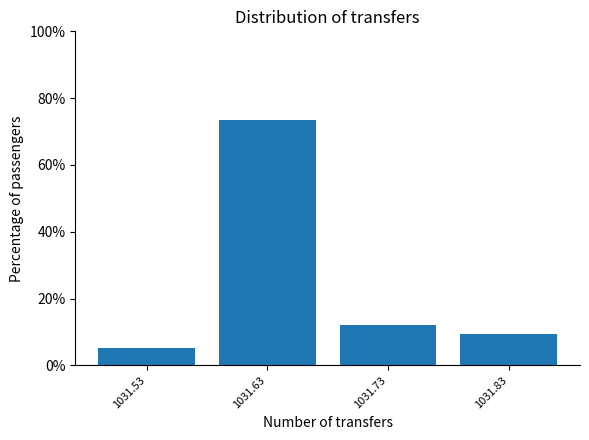

Reading left to right, what are all the values shown in this chart?

5.3	73.3	12.0	9.3